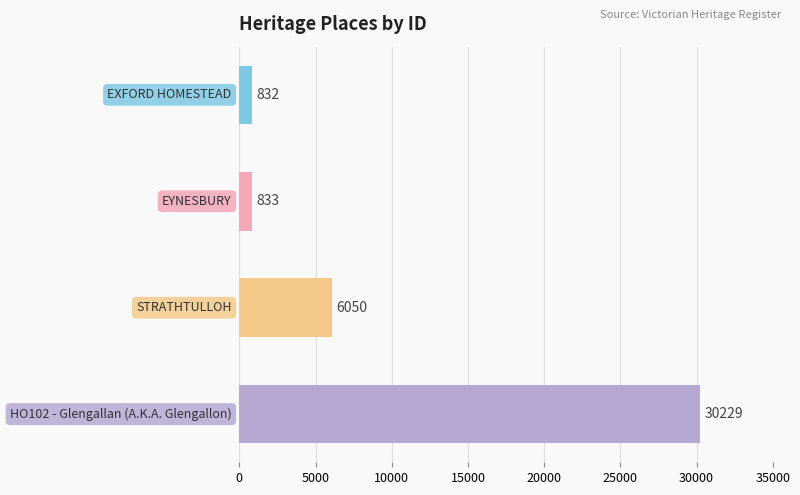

What is the smallest value displayed?

832